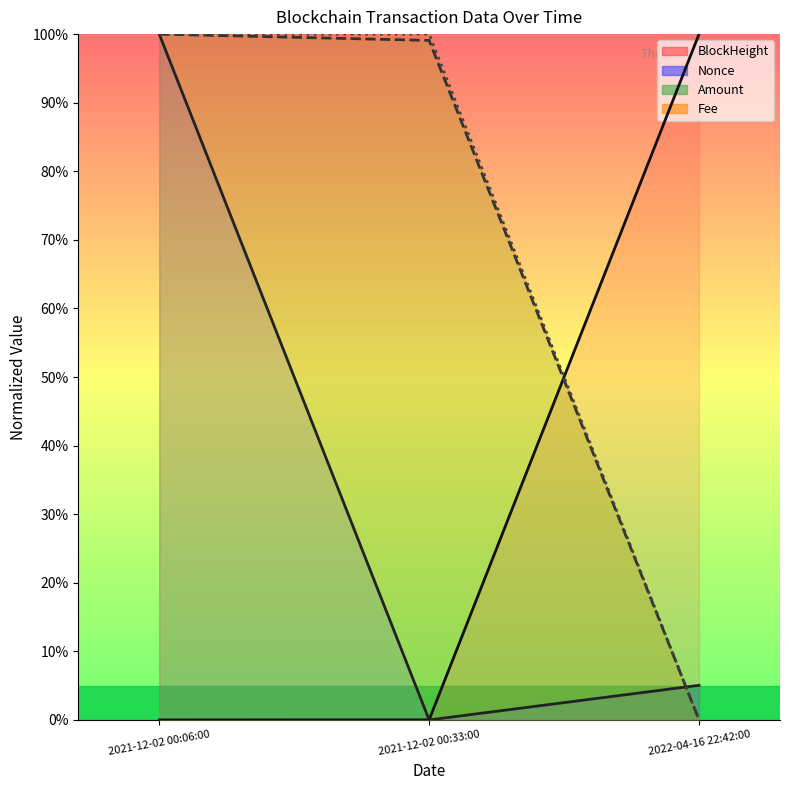

Which series has the widest spread of values?

BlockHeight